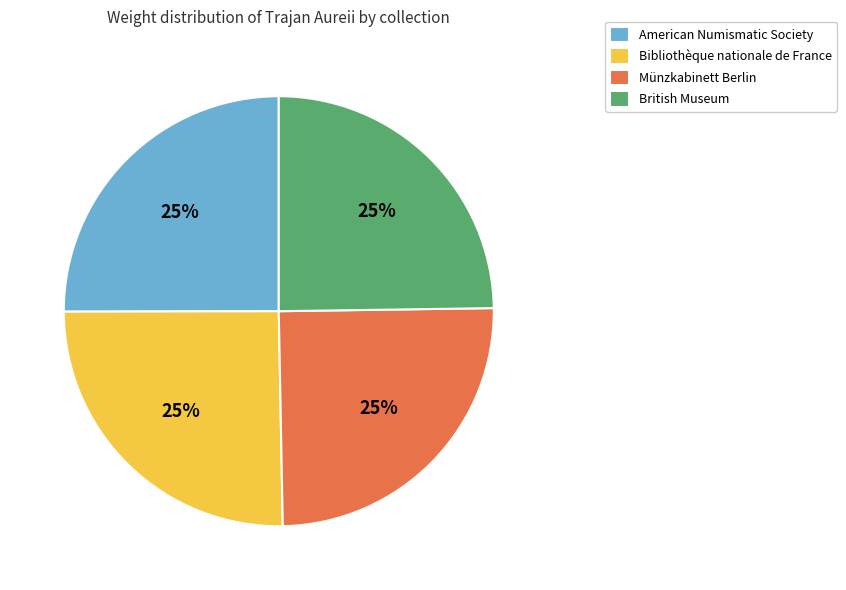

Does any single category account for the majority?

No